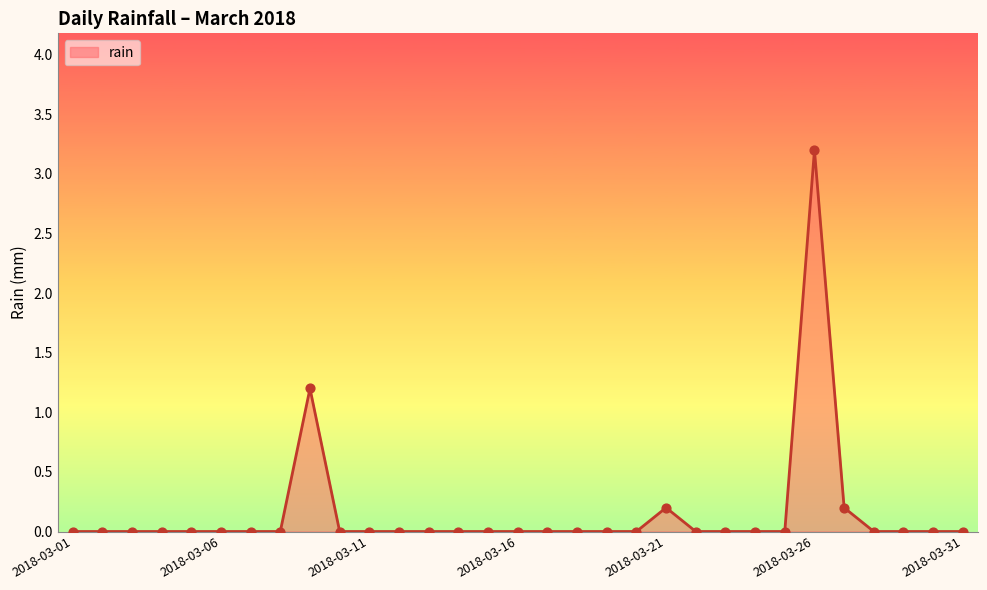

What is the difference between the maximum and minimum values?

3.2